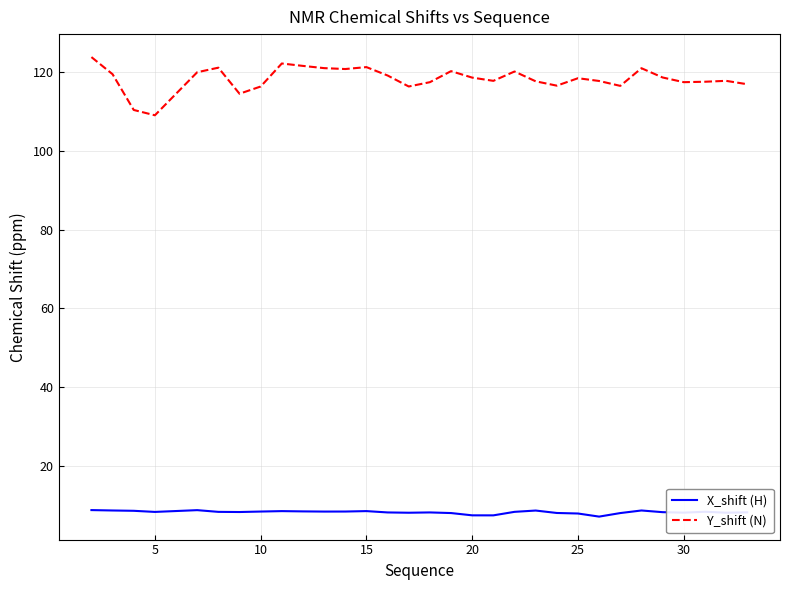

Which series has the largest range (max minus min)?

Y_shift (N)